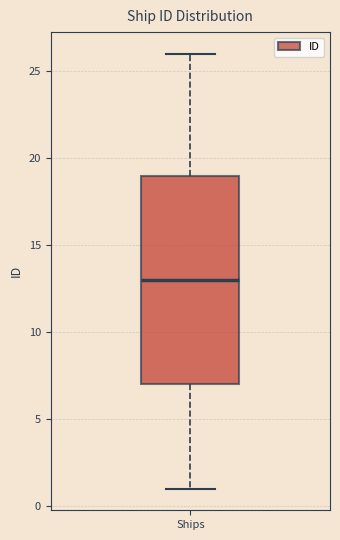

Transcribe this box plot: give where the median line is, the range the box spans, and where the two whiskers end, as read against the y-axis. The values are not printed on the chart, so give them approximately, as read against the axis.

median 13, box 7 to 19, whiskers 1 to 26